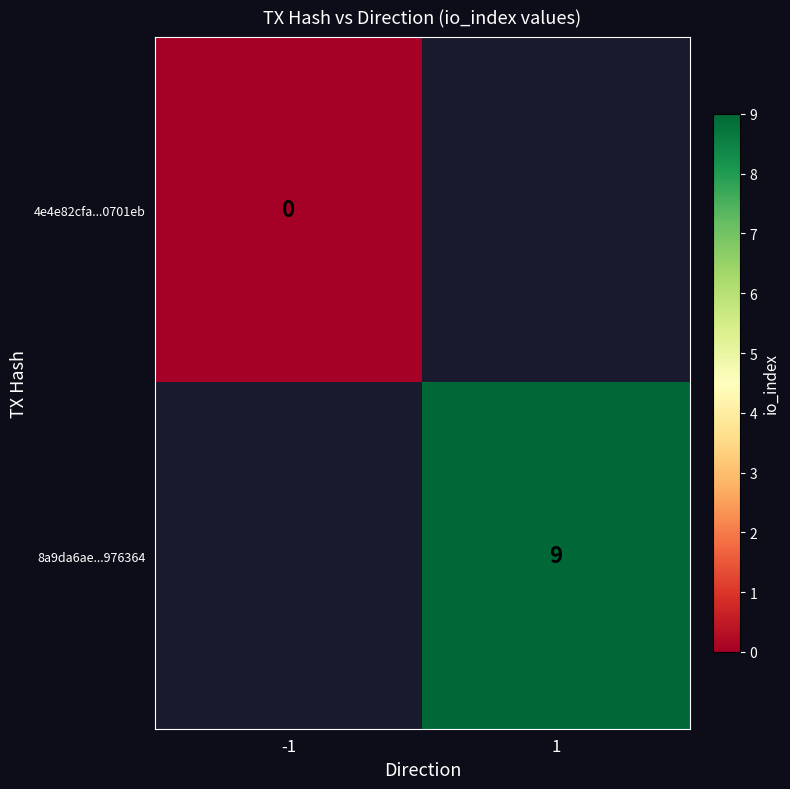

The 8a9da6ae...976364 series shows 13 at 1. True or false?

False